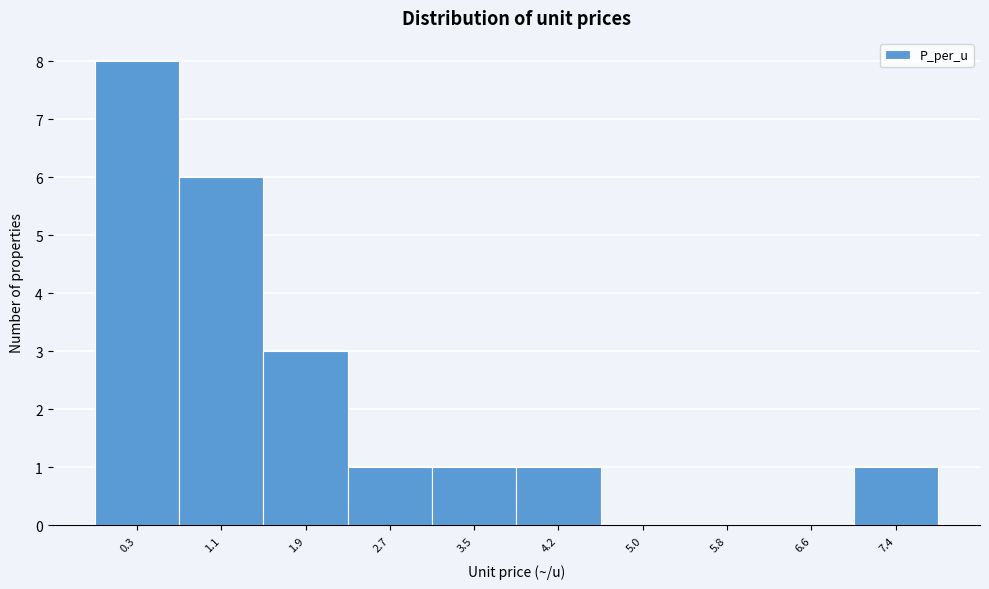

Reading right to left, what are all the values shown in this chart?

7.4=1	6.6=0	5.8=0	5.0=0	4.2=1	3.5=1	2.7=1	1.9=3	1.1=6	0.3=8